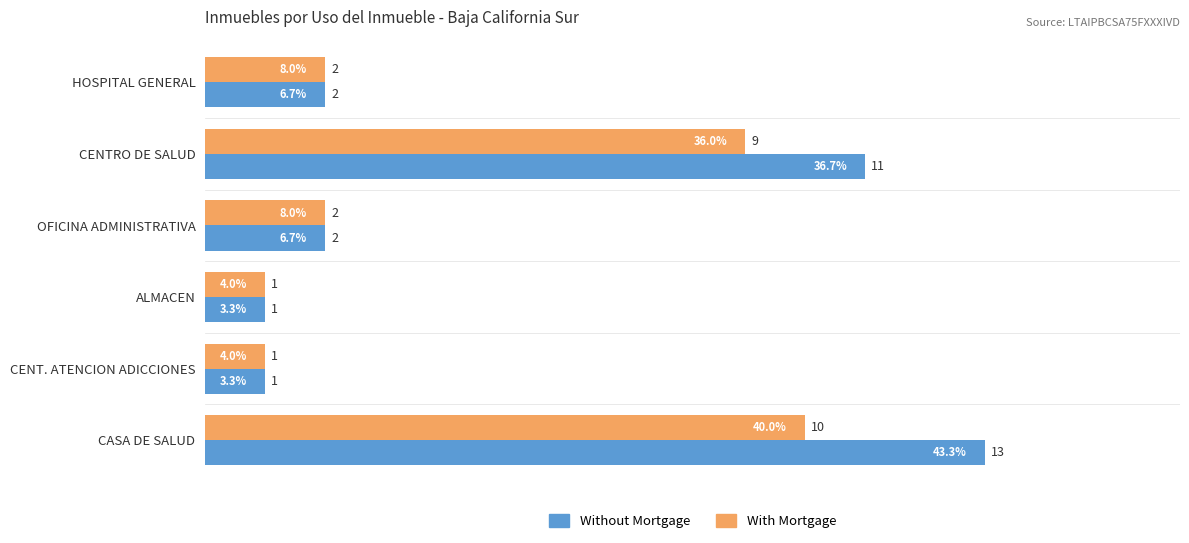

At which label does With Mortgage reach its peak?

CASA DE SALUD